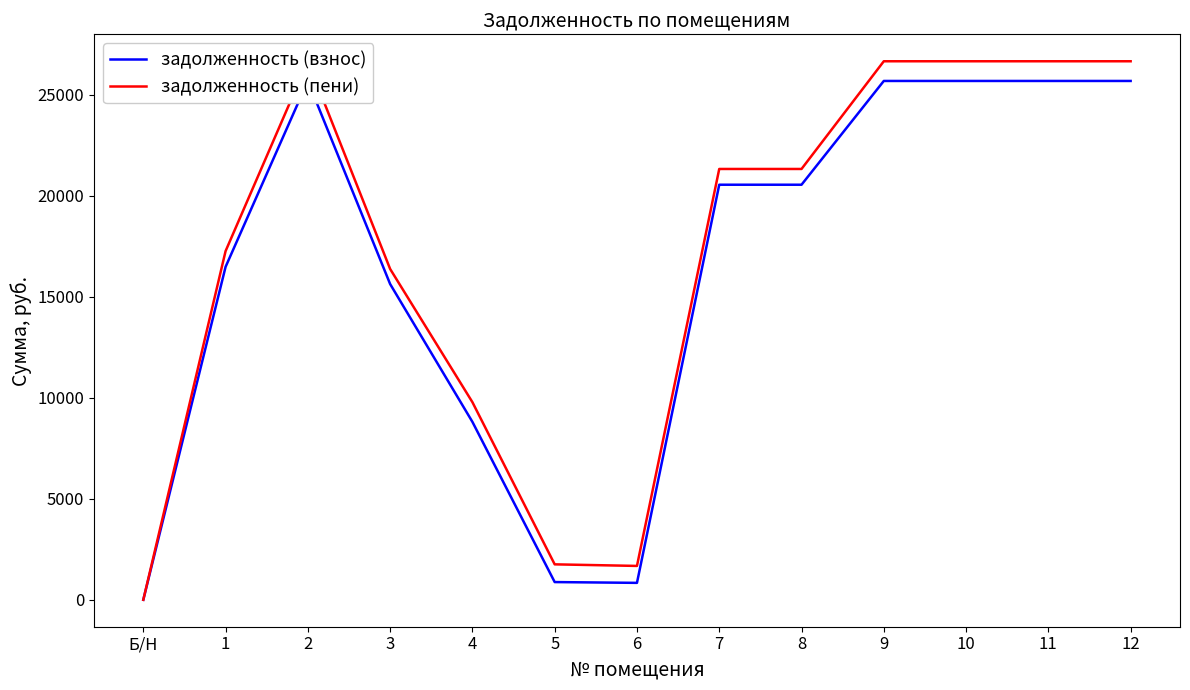

Does the chart display data point markers on the line(s)?

No